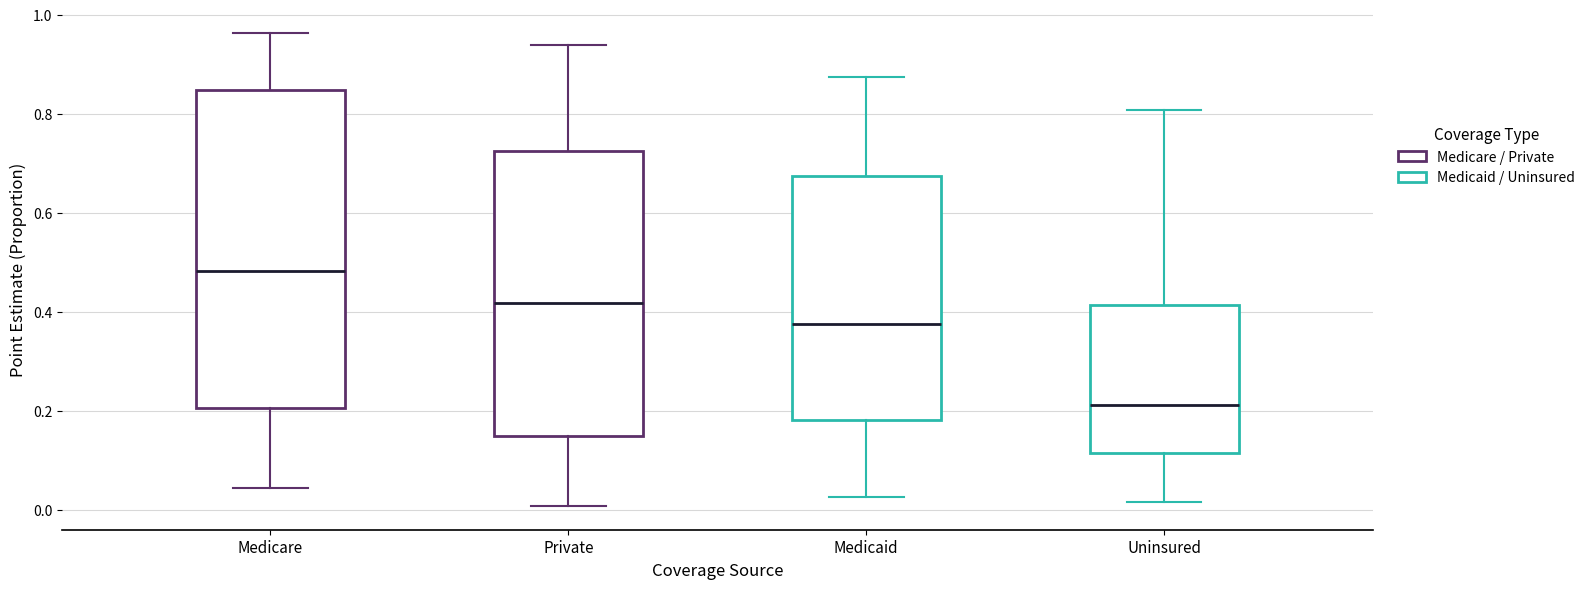

Which box is the tallest, from its lower edge to its upper edge?

Medicare